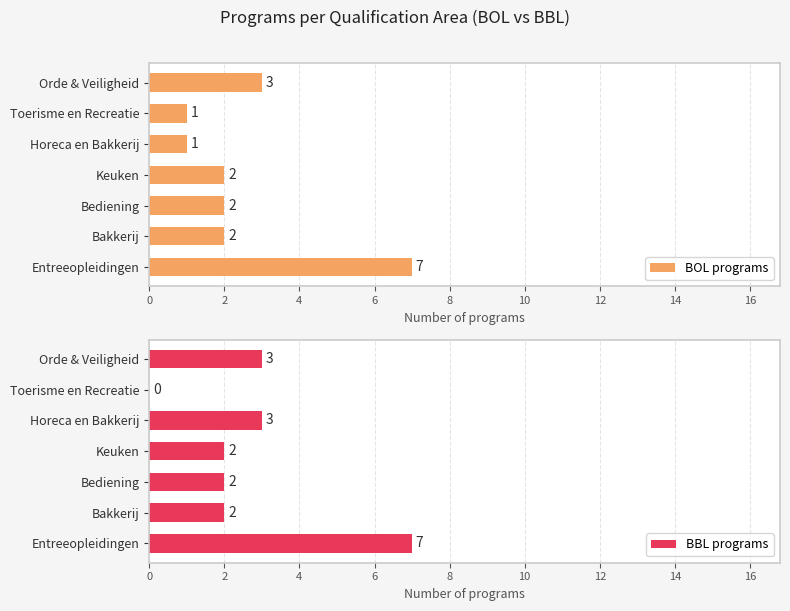

How many positive values does the BBL programs series have?

6